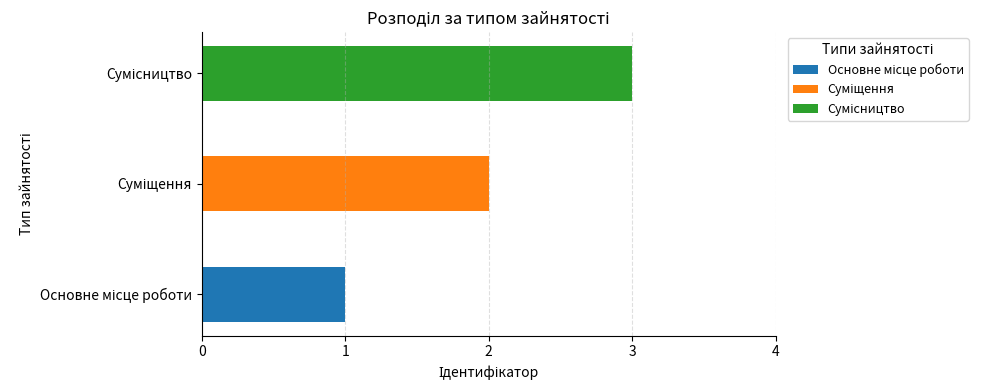

Does the chart contain any negative values?

No